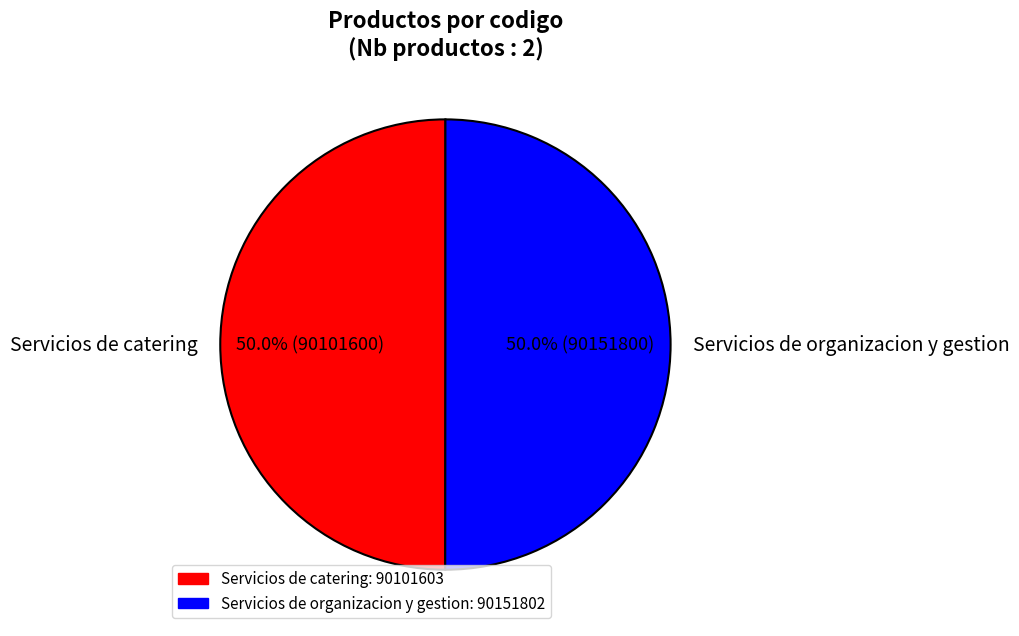

Approximately how many times larger is the value at Servicios de organizacion y gestion compared to Servicios de catering?

1.0